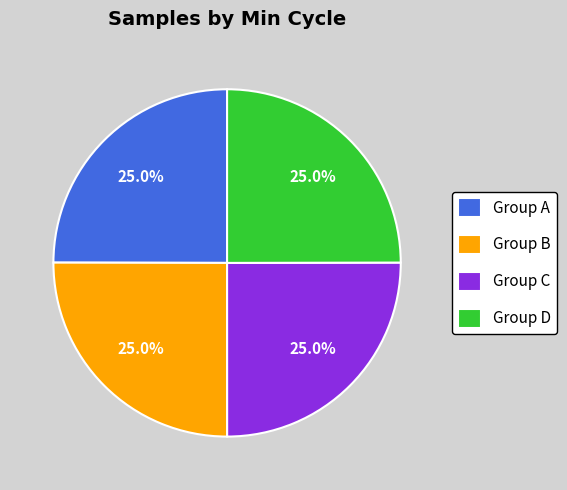

Does any single category account for the majority?

No